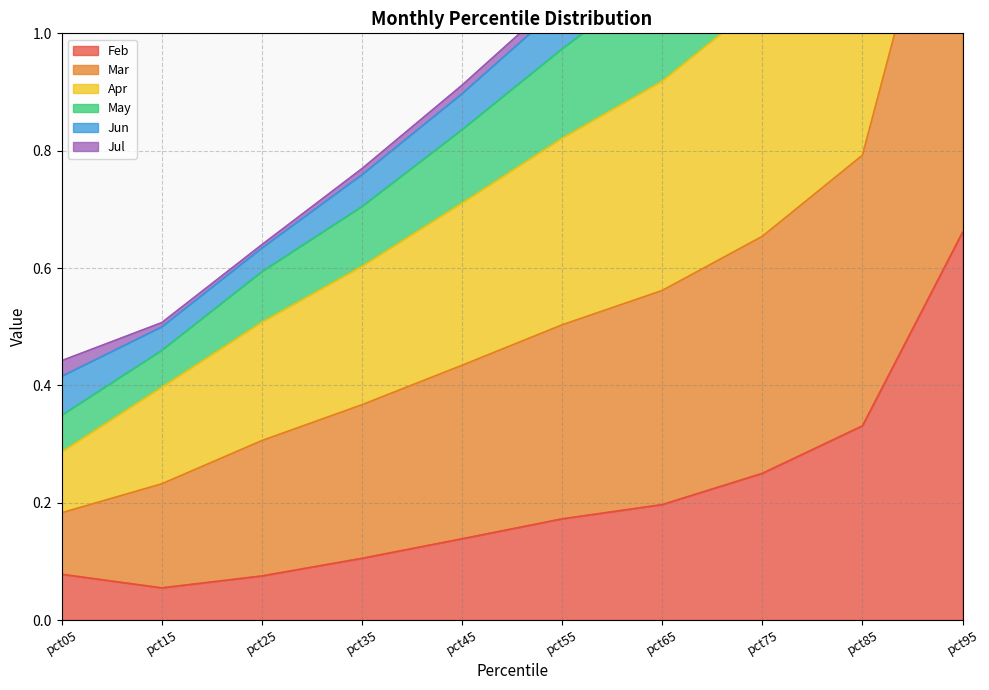

Where is Feb nearest to the value 0?

pct15